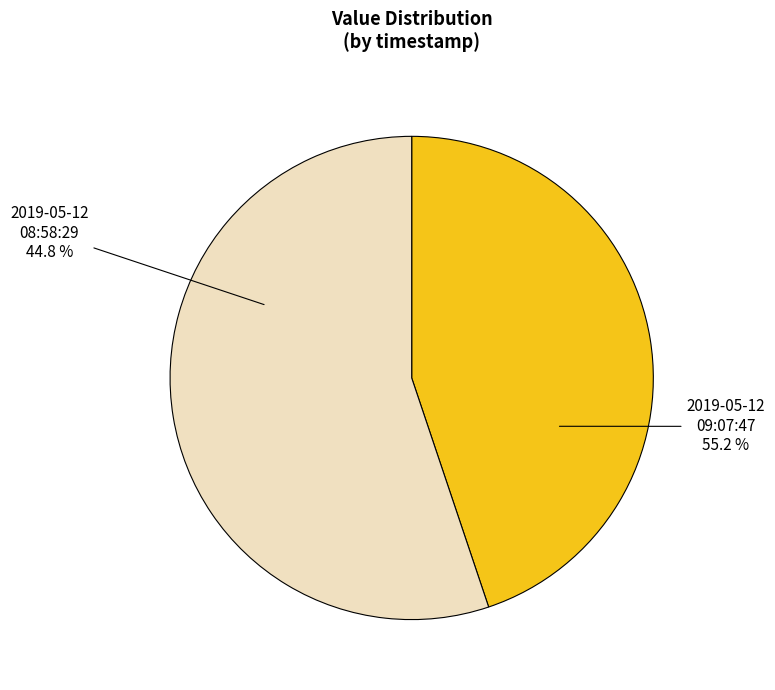

How many slices are in this pie chart?

2